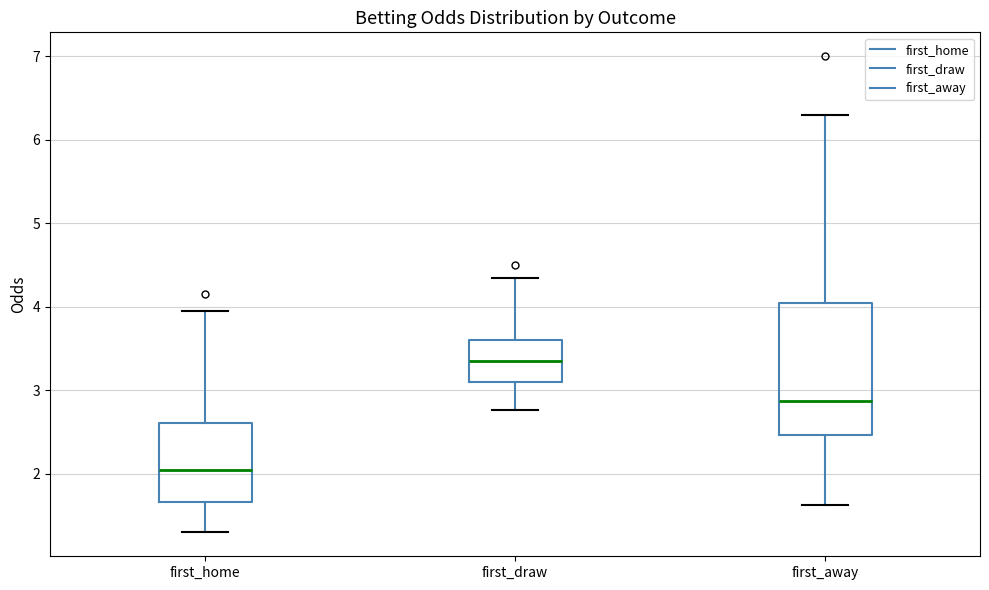

Which box has the highest median line?

first_draw